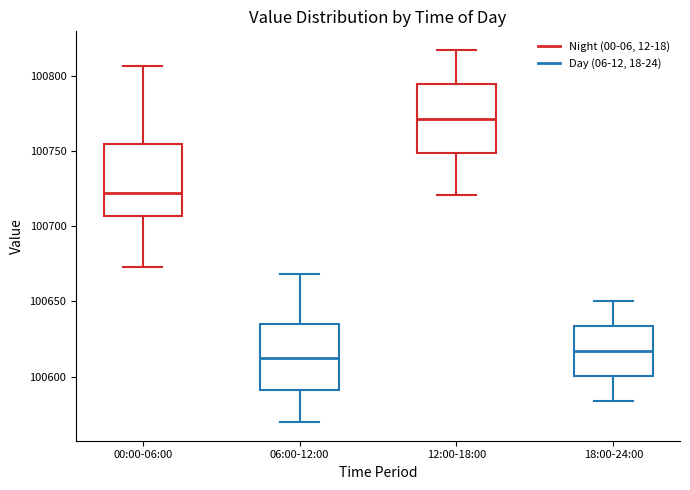

Which box's median line is the highest?

12:00-18:00